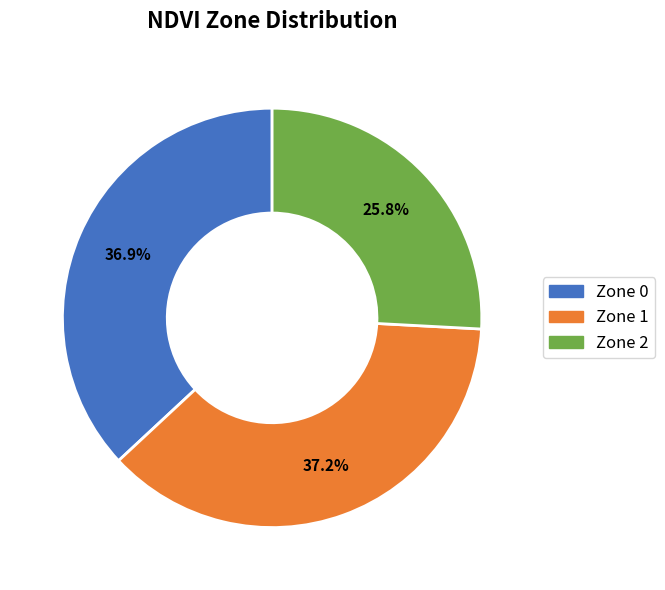

To the nearest percent, what is the difference between the largest and smallest slice percentages?

11%